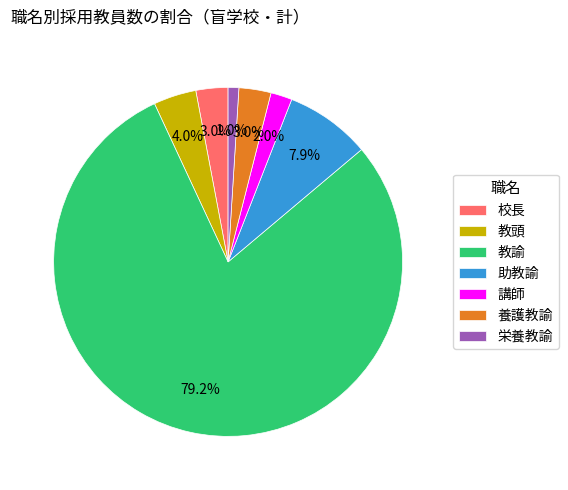

To the nearest percent, what percentage of the pie is 校長?

3%